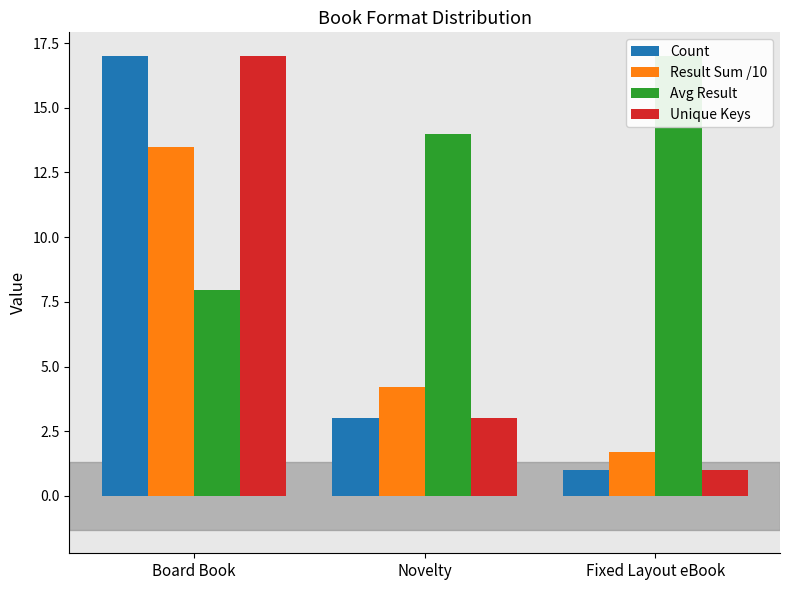

At how many categories does at least one series exceed 16?

2